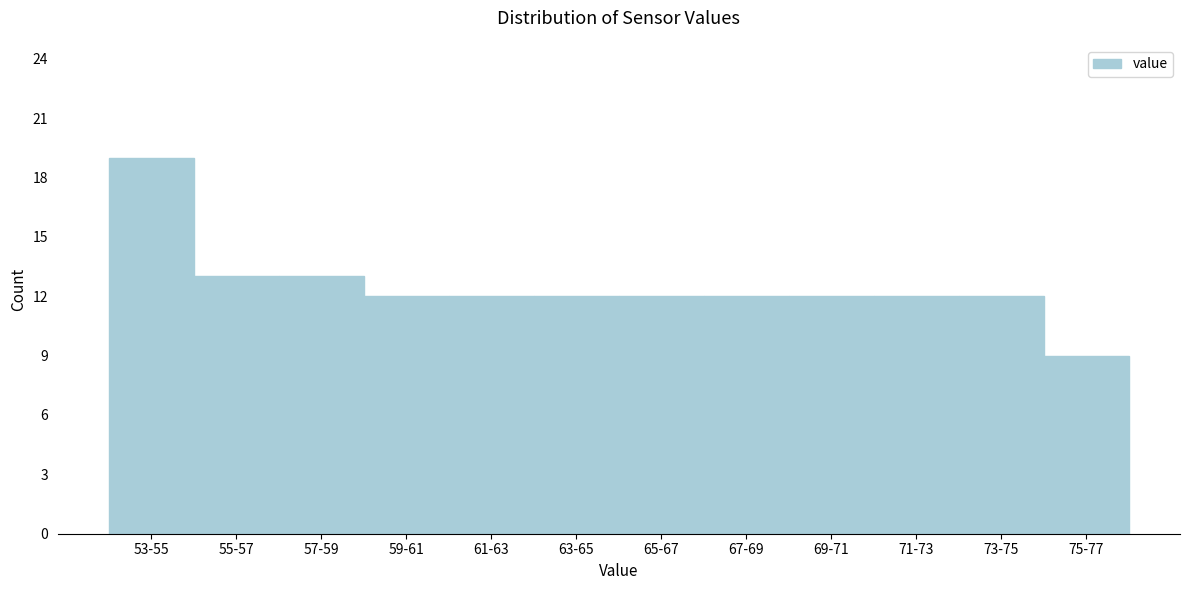

Reading left to right, transcribe all the data shown in this chart.

53-55=19	55-57=13	57-59=13	59-61=12	61-63=12	63-65=12	65-67=12	67-69=12	69-71=12	71-73=12	73-75=12	75-77=9